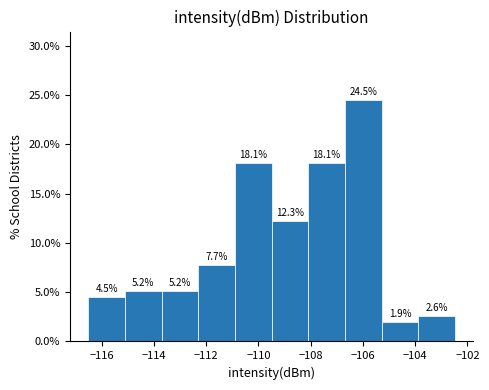

Reading left to right, list every bar in this chart as the range it spans on the x-axis followed by its height. The bar edges are not printed on the chart, so give them approximately, as read against the axis.

-116.6 to -115.2: 4.5
-115.2 to -113.8: 5.2
-113.8 to -112.4: 5.2
-112.4 to -110.8: 7.7
-110.8 to -109.4: 18.1
-109.4 to -108.0: 12.3
-108.0 to -106.6: 18.1
-106.6 to -105.2: 24.5
-105.2 to -103.8: 1.9
-103.8 to -102.4: 2.6